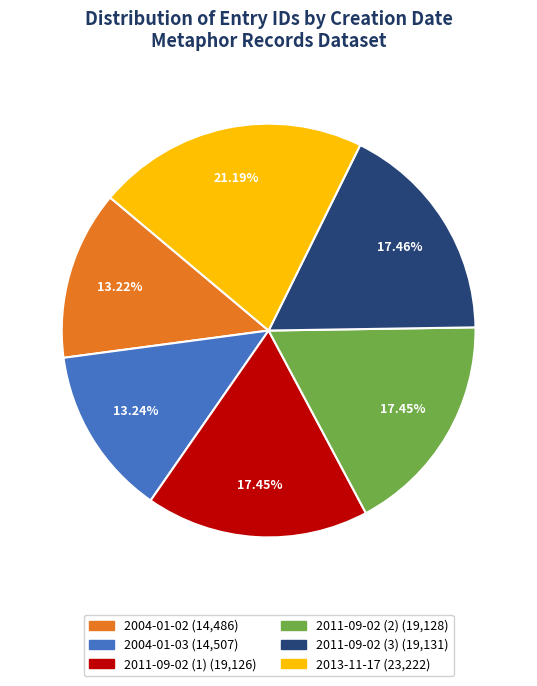

The 2004-01-02 slice represents 25% of the pie. True or false?

False